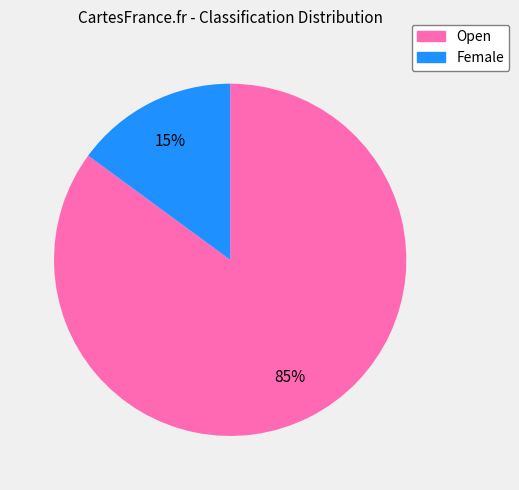

Does Open account for over 50% of the chart?

Yes